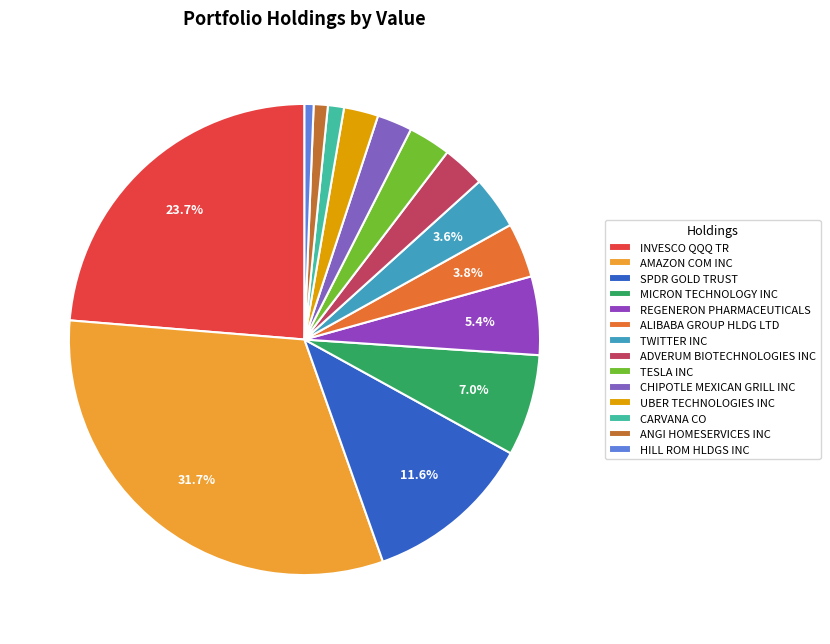

How many slices are in this pie chart?

14